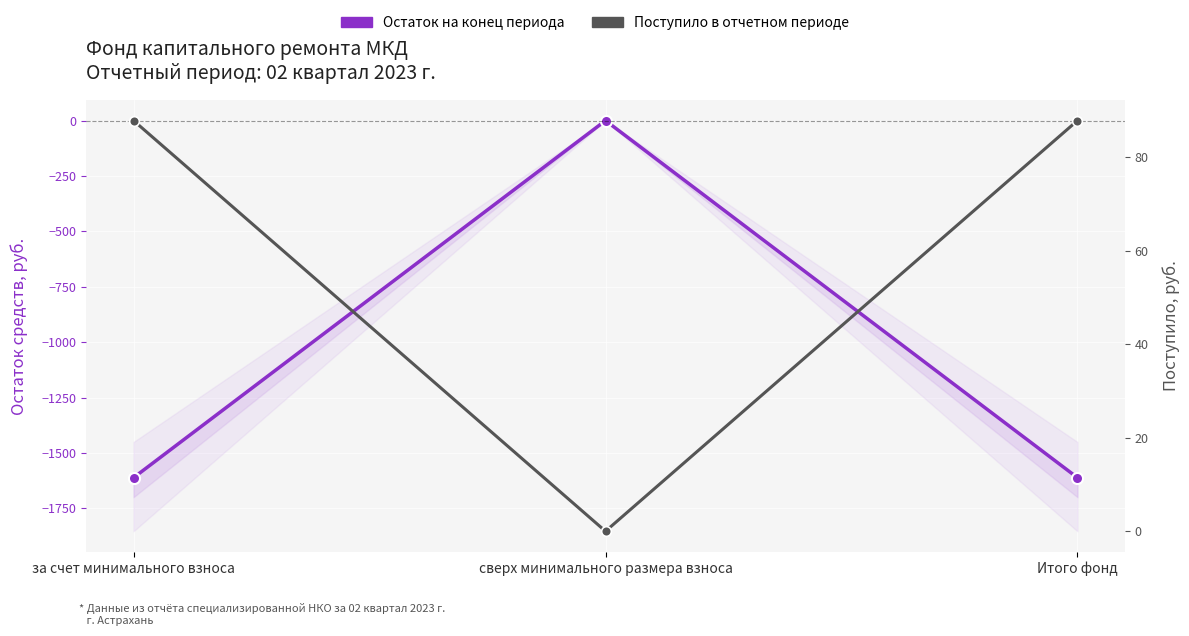

Reading right to left, extract all data points from this chart.

Остаток на конец периода: -1611.8	0.0	-1611.8
Поступило в отчетном периоде: 87.9	0.0	87.9